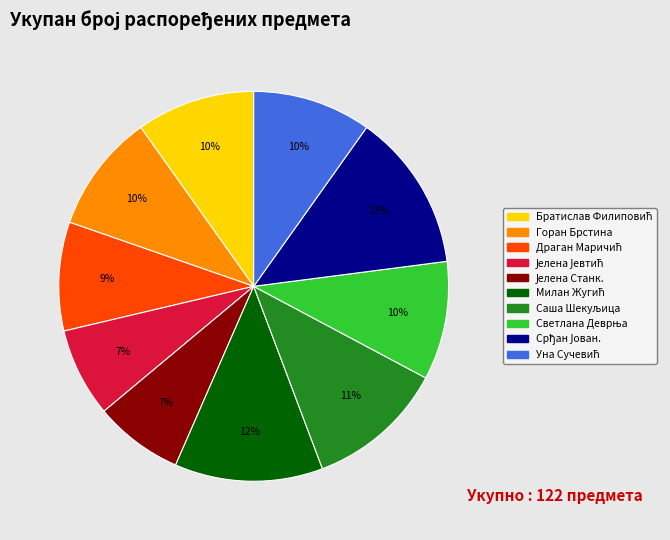

Does any single category account for the majority?

No